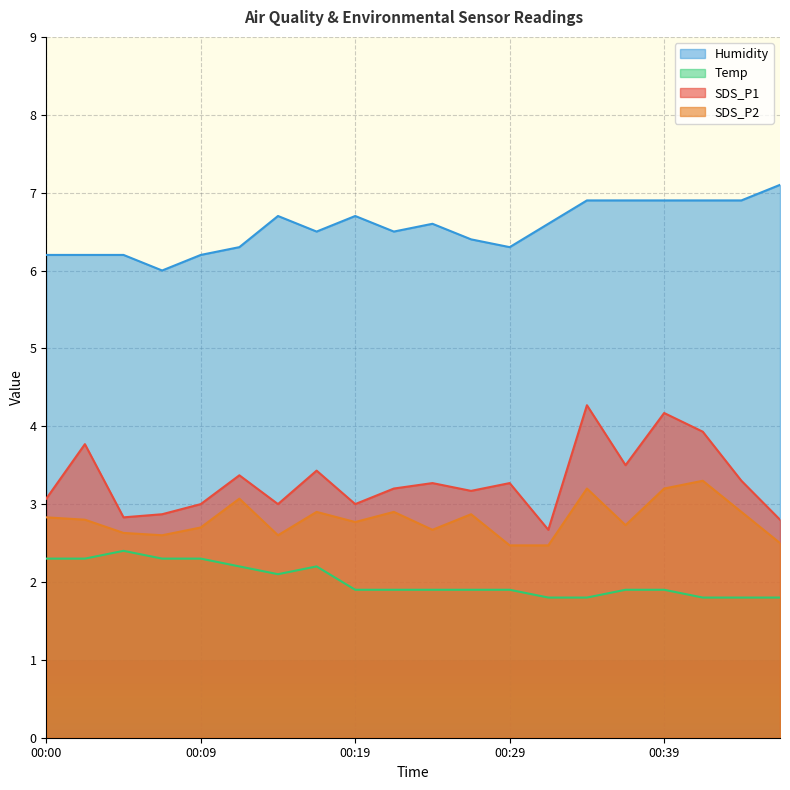

What is the value of the SDS_P2 point at the 15th from the left?

3.2